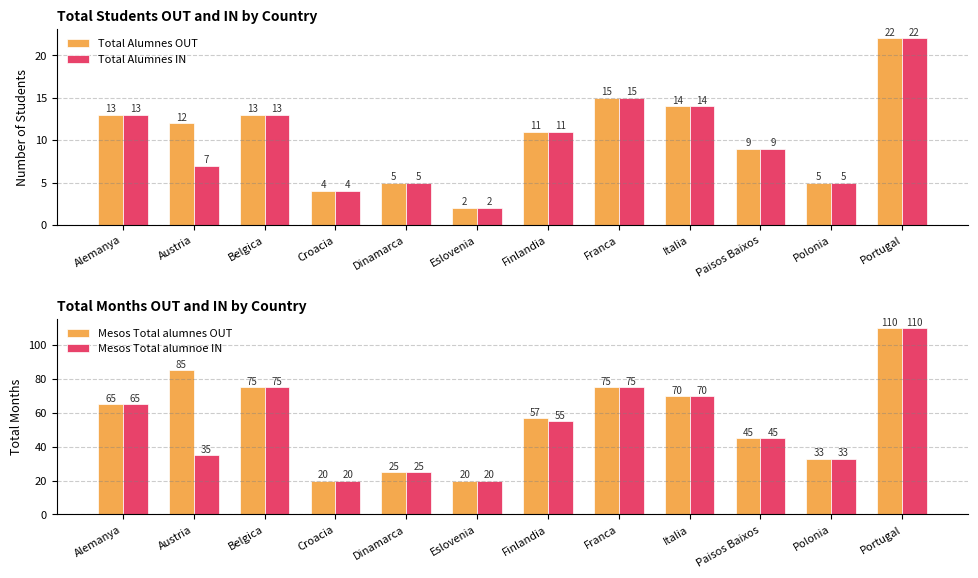

What are all the series names shown in the legend?

Total Alumnes OUT, Total Alumnes IN, Mesos Total alumnes OUT, Mesos Total alumnoe IN